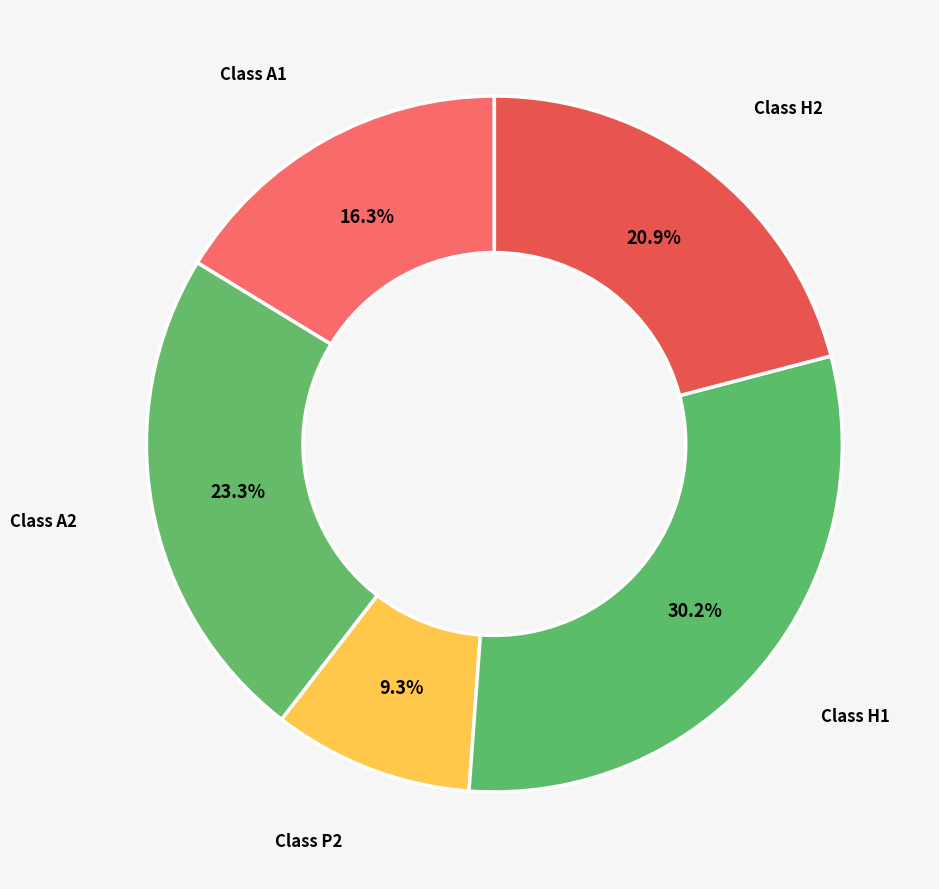

Is there any slice that represents more than half of the pie?

No